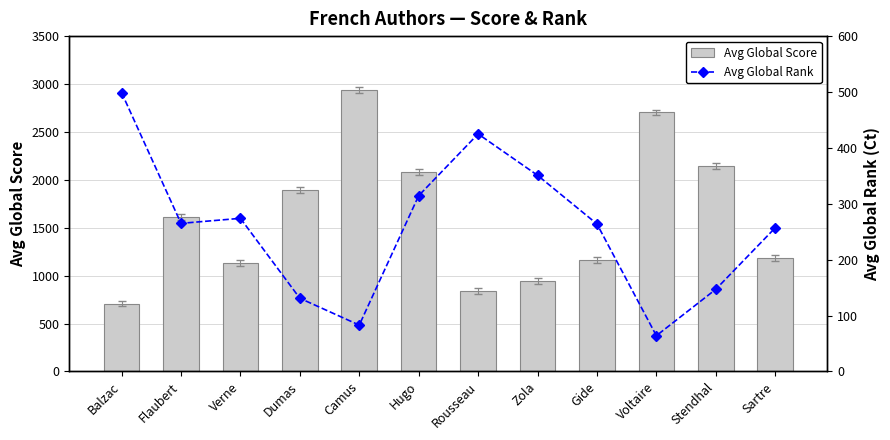

At Stendhal, list the series in order from smallest to largest.

Avg Global Rank, Avg Global Score